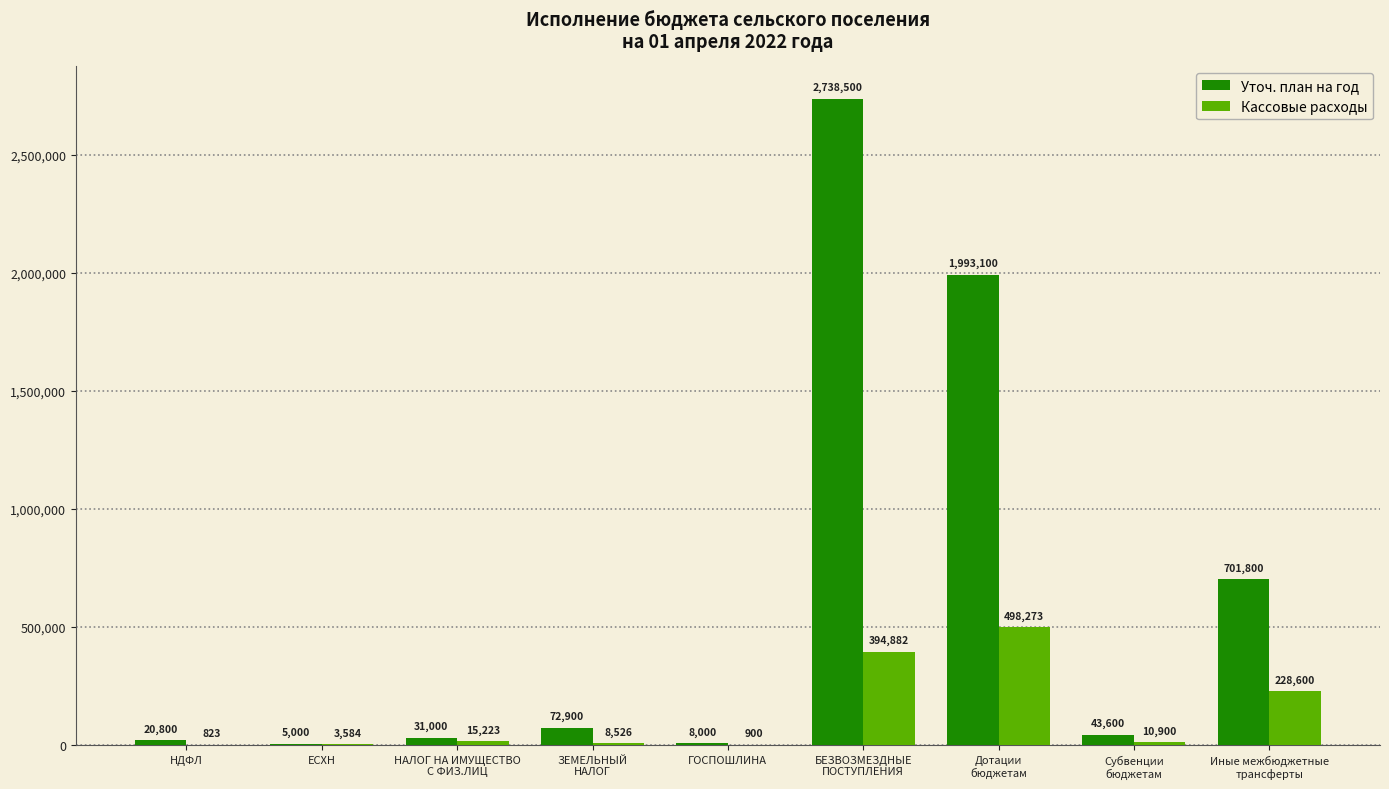

True or false: Уточ. план на год has a value of 20800.0 at НДФЛ.

True